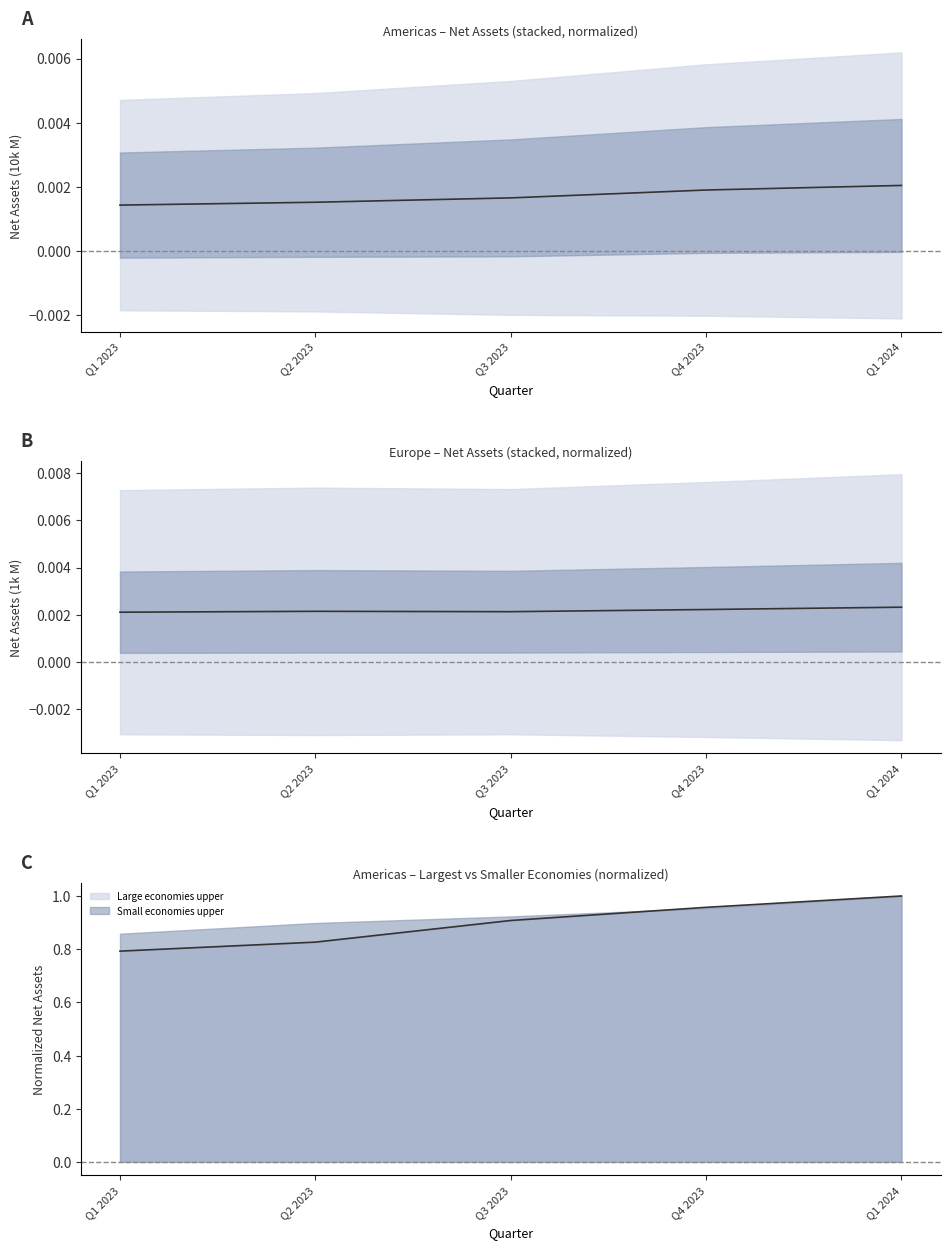

How many interior local valleys (lower than both neighbors) does the data have?

1